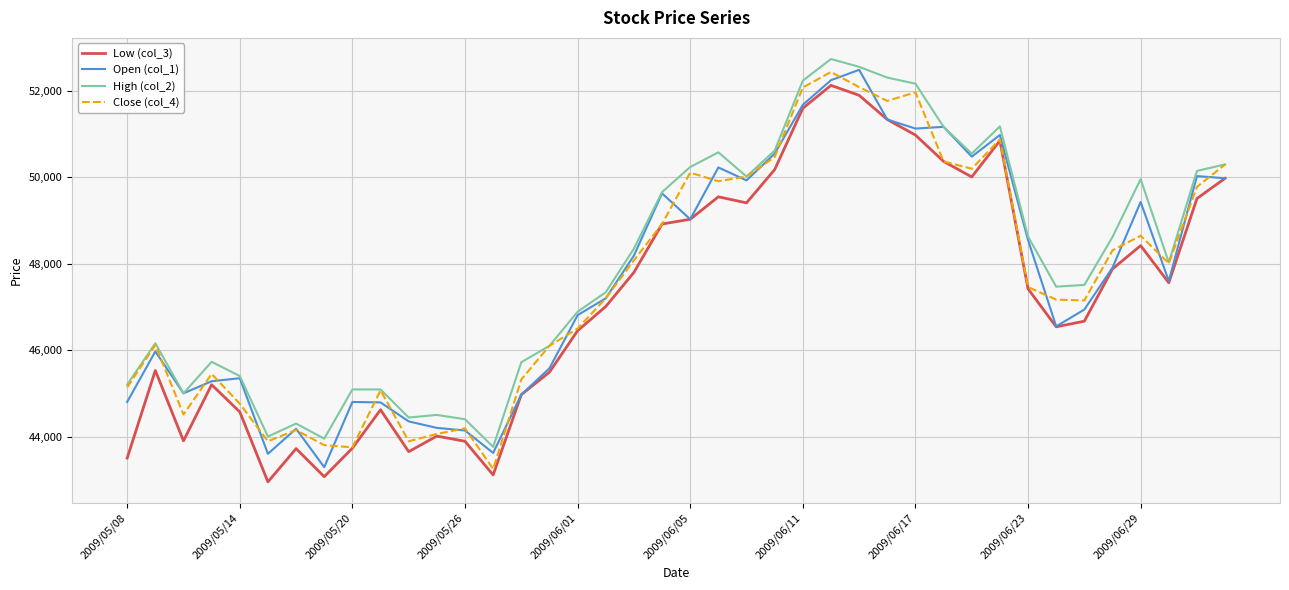

What is the maximum value shown in the chart?

52740